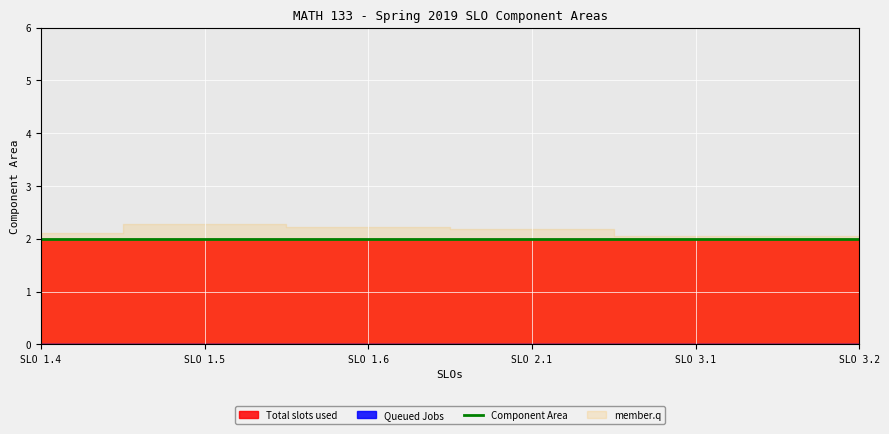

What is the label of the 3rd point from the right?

SLO 2.1